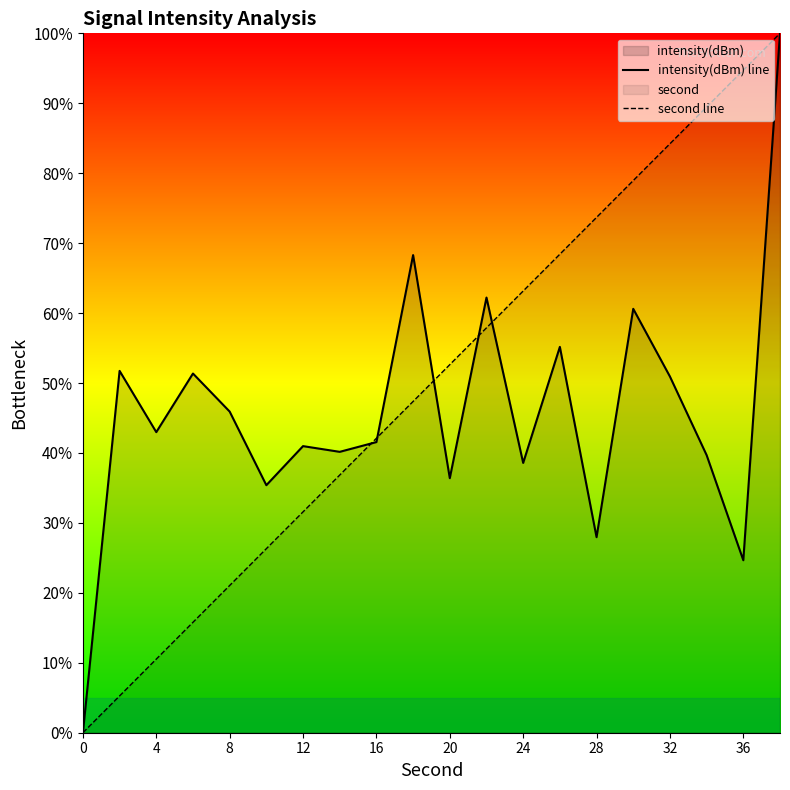

Rank the series at 12 from highest to lowest value.

intensity(dBm) line, second line